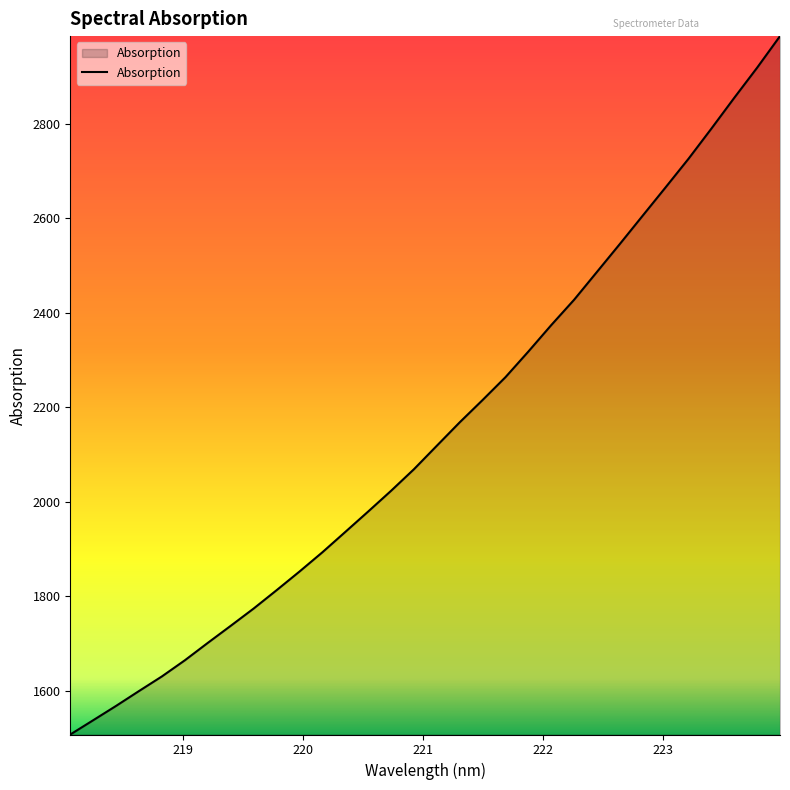

What is the average value?

2148.5